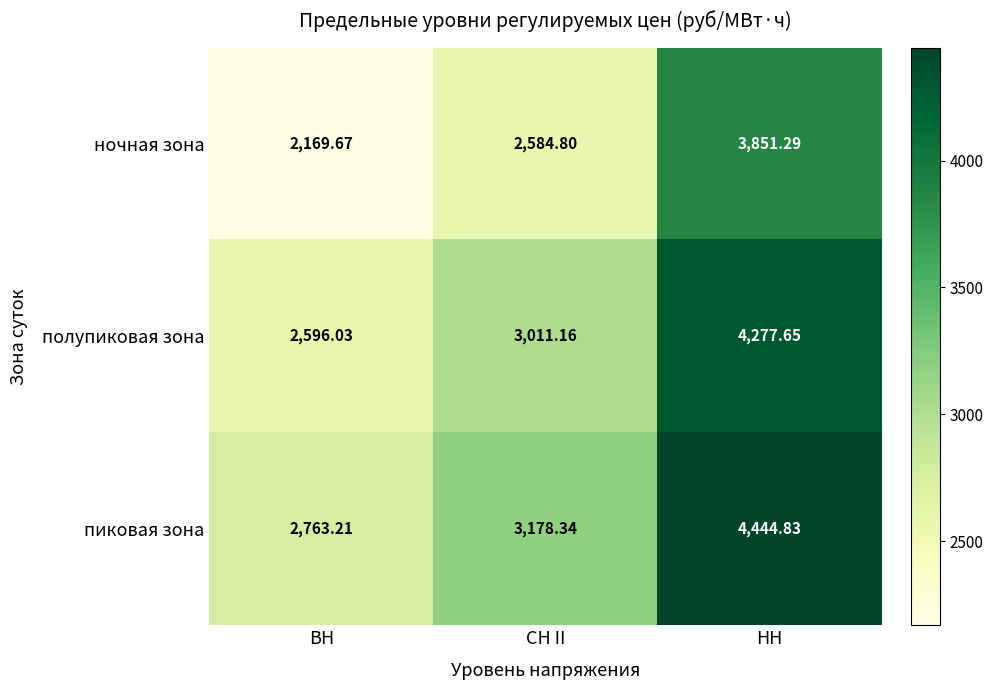

At which label does пиковая зона first exceed 3178?

СН II